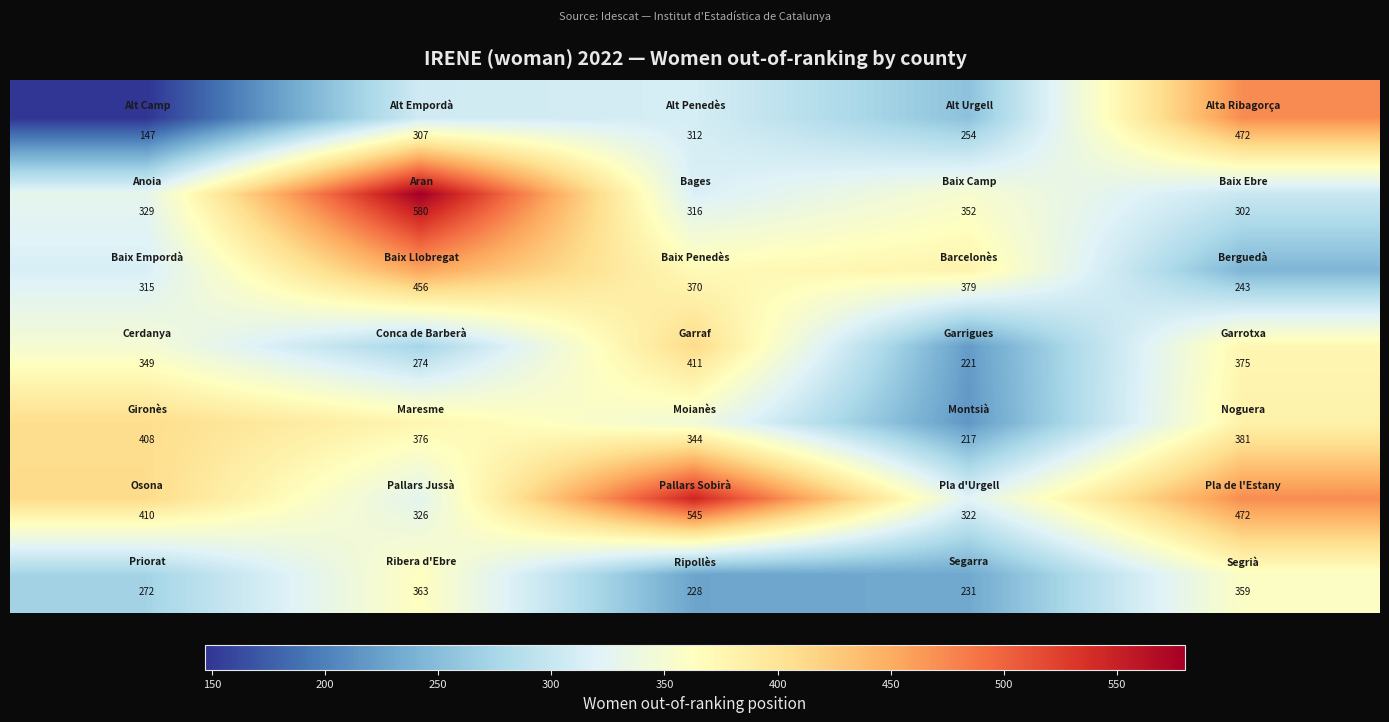

At how many categories does at least one series exceed 350?

5